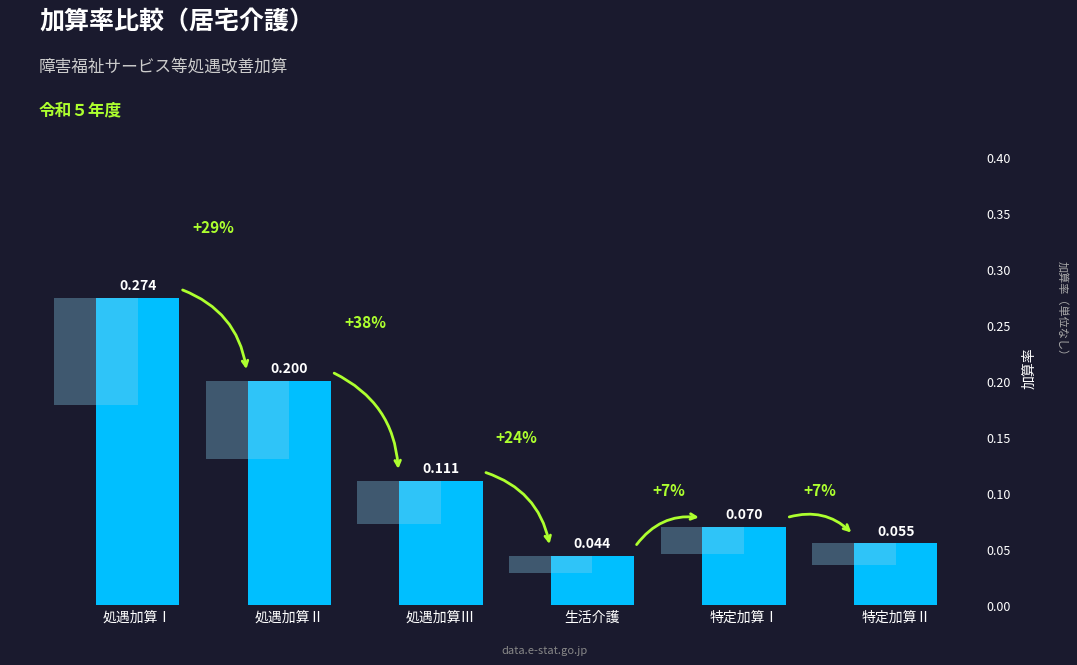

The chart shows a value of 0.1 at 特定加算Ⅰ. True or false?

False